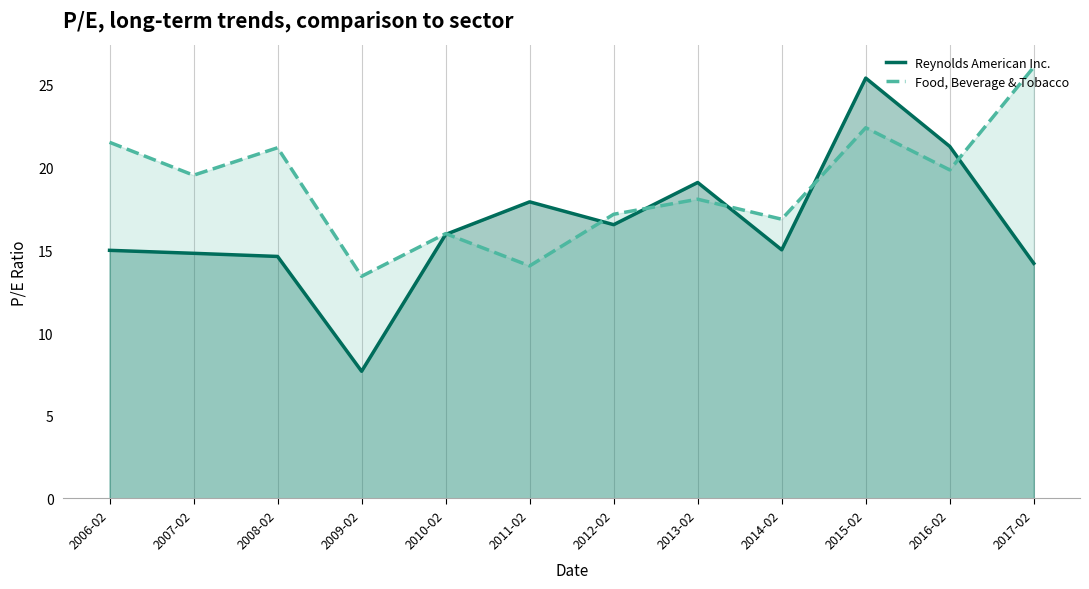

What value does the Reynolds American Inc. series have at 2017-02?

14.2